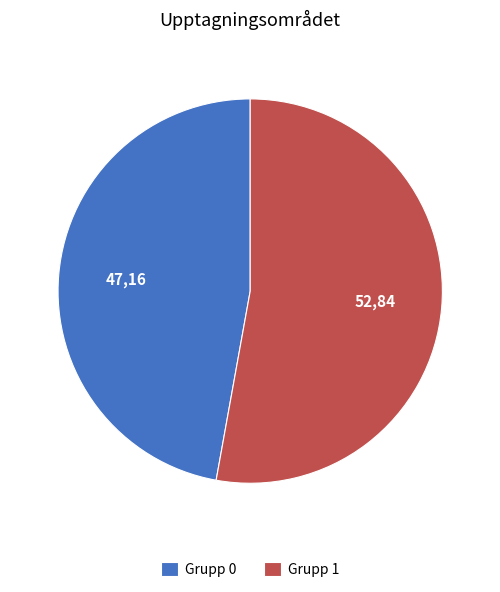

What is the majority slice?

Grupp 1